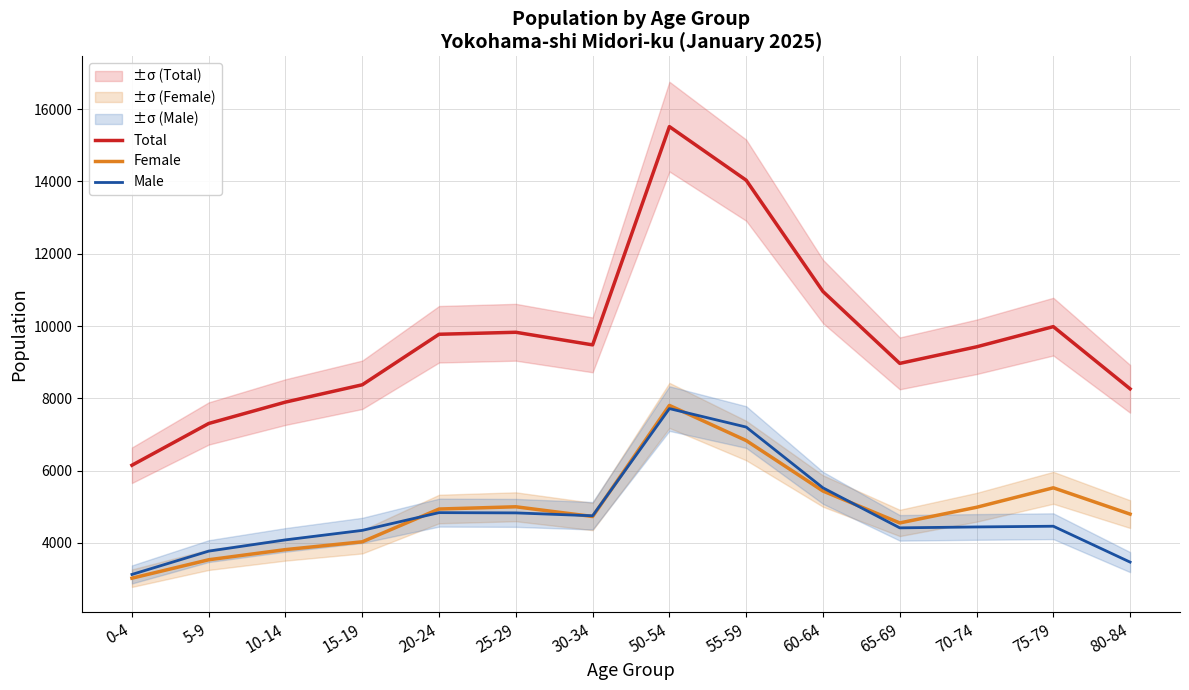

The Male series shows 1067 at 80-84. True or false?

False